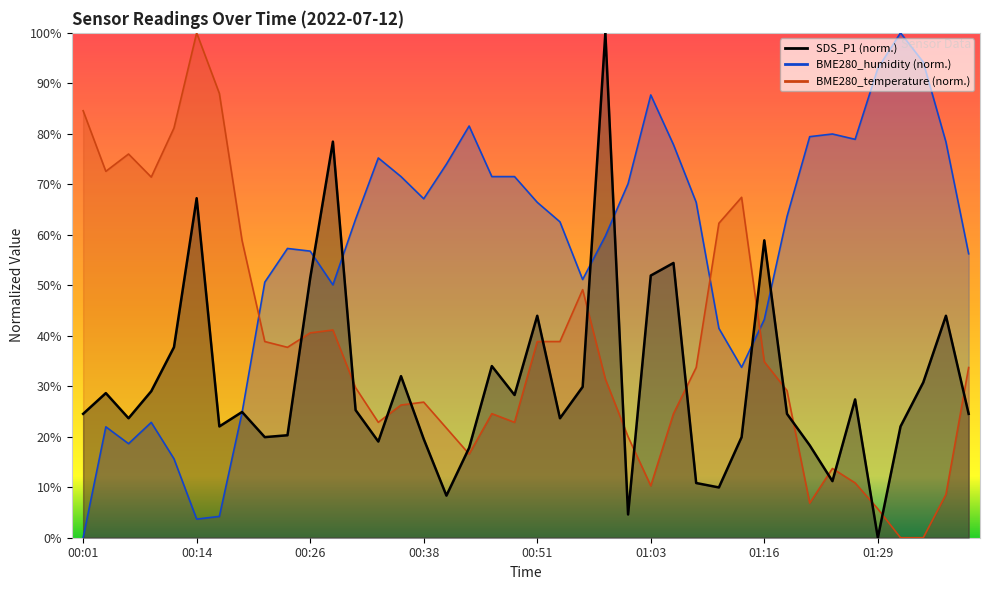

True or false: SDS_P1 has more than 1 interior local peaks.

True